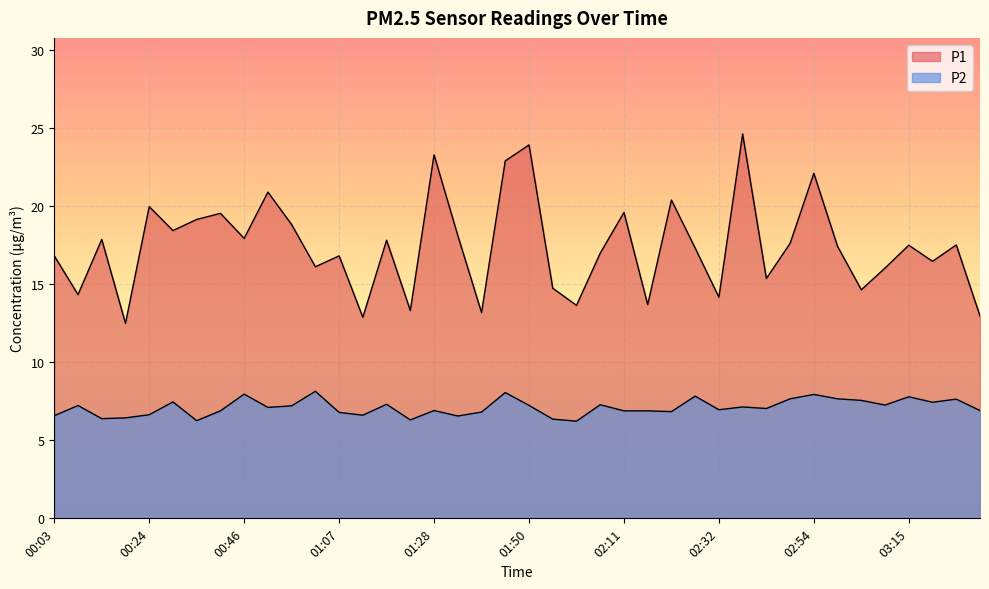

Read the P1 value at 02:00.

13.6